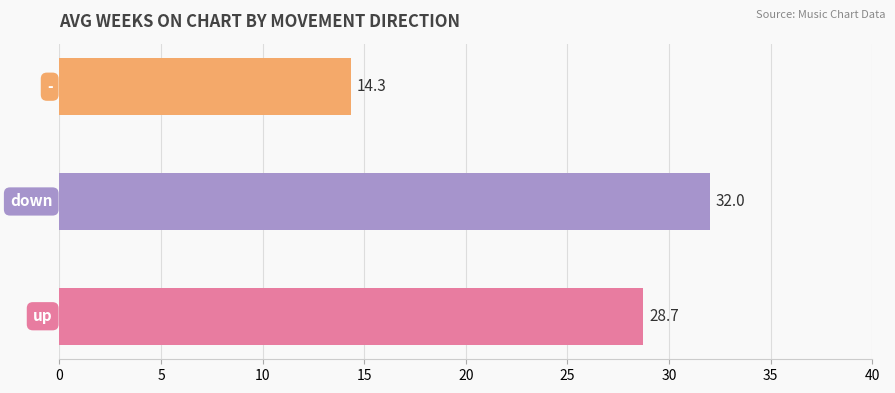

Are the bars horizontal?

Yes